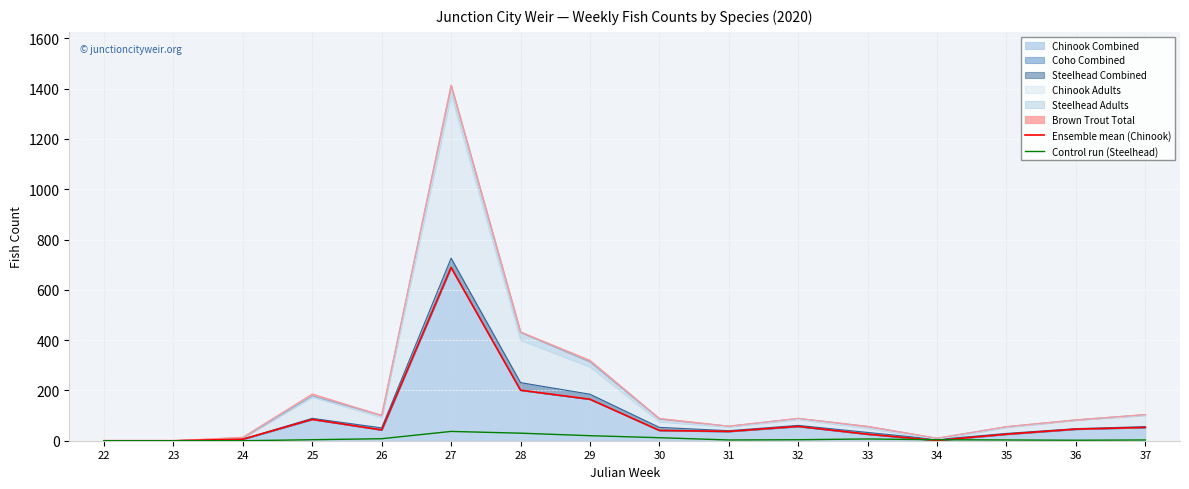

Is the value of Control run (Steelhead) at 22 greater than the value of Ensemble mean (Chinook) at 22?

No